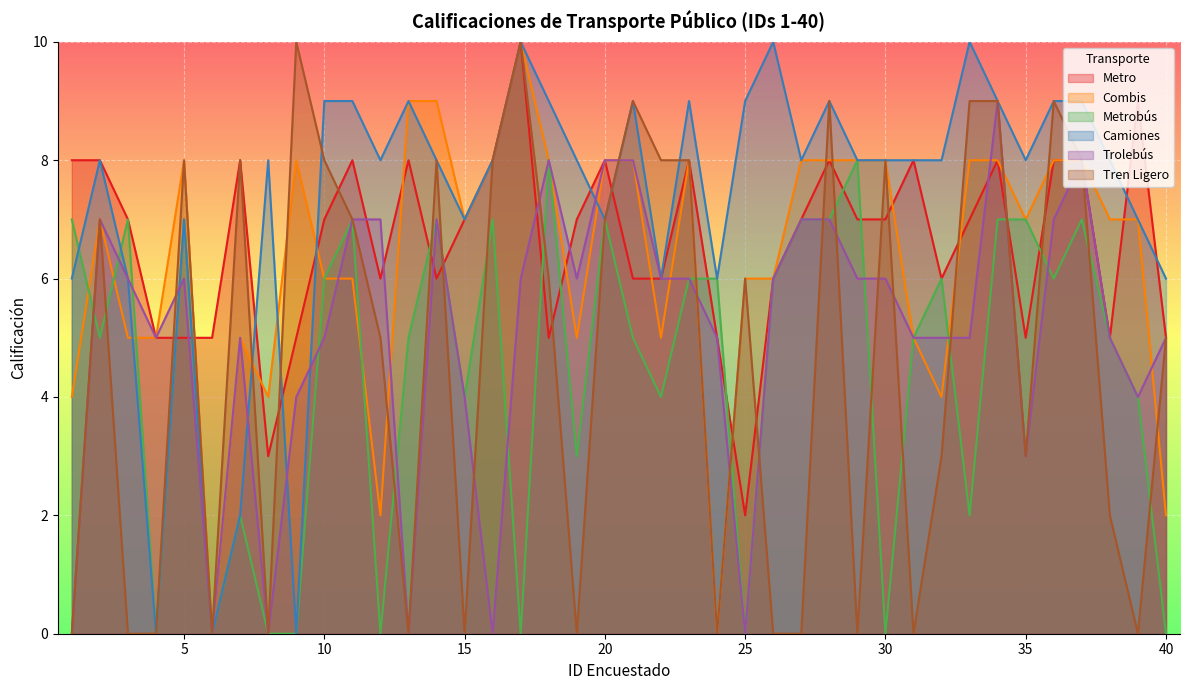

Is the value of Metro at 12 greater than the value of Tren Ligero at 9?

No